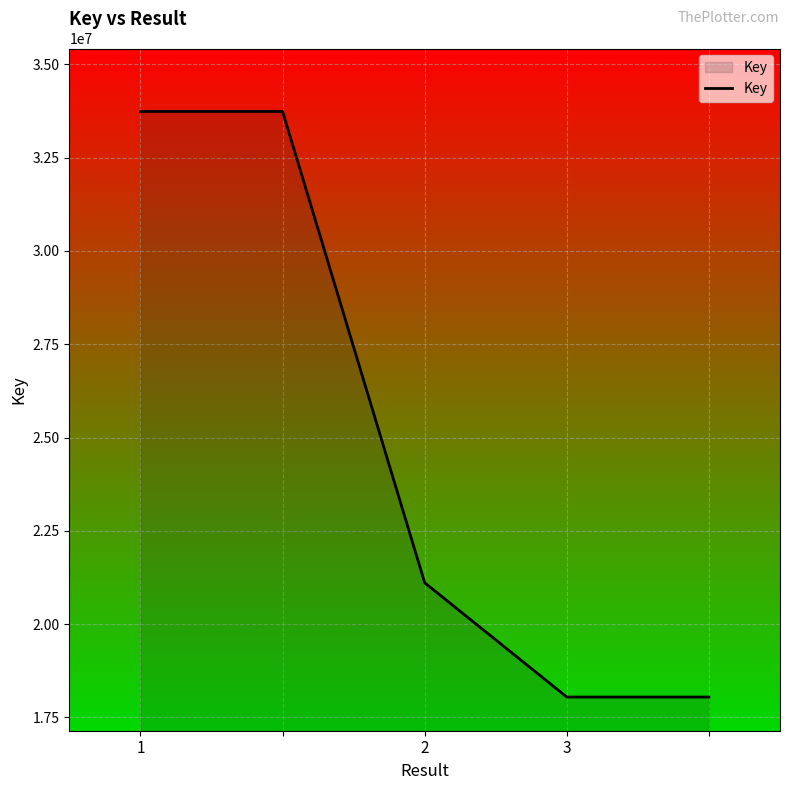

What is the greatest value displayed?

33737891